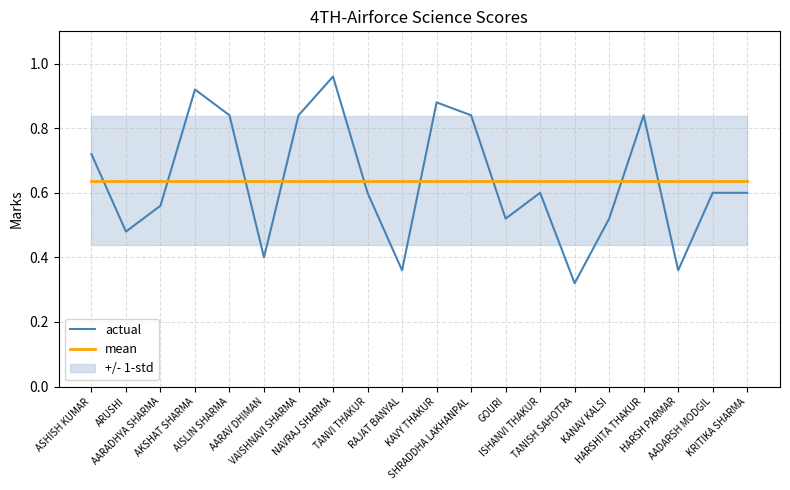

Which series has the largest total across all categories?

actual